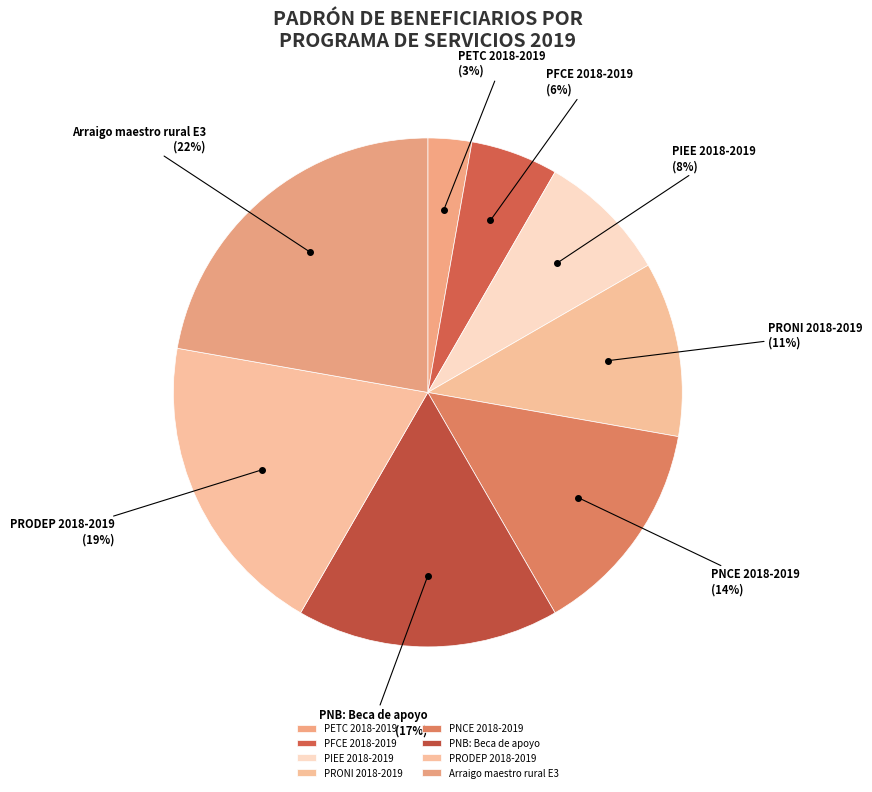

What is the largest slice in the pie chart?

Arraigo maestro rural E3